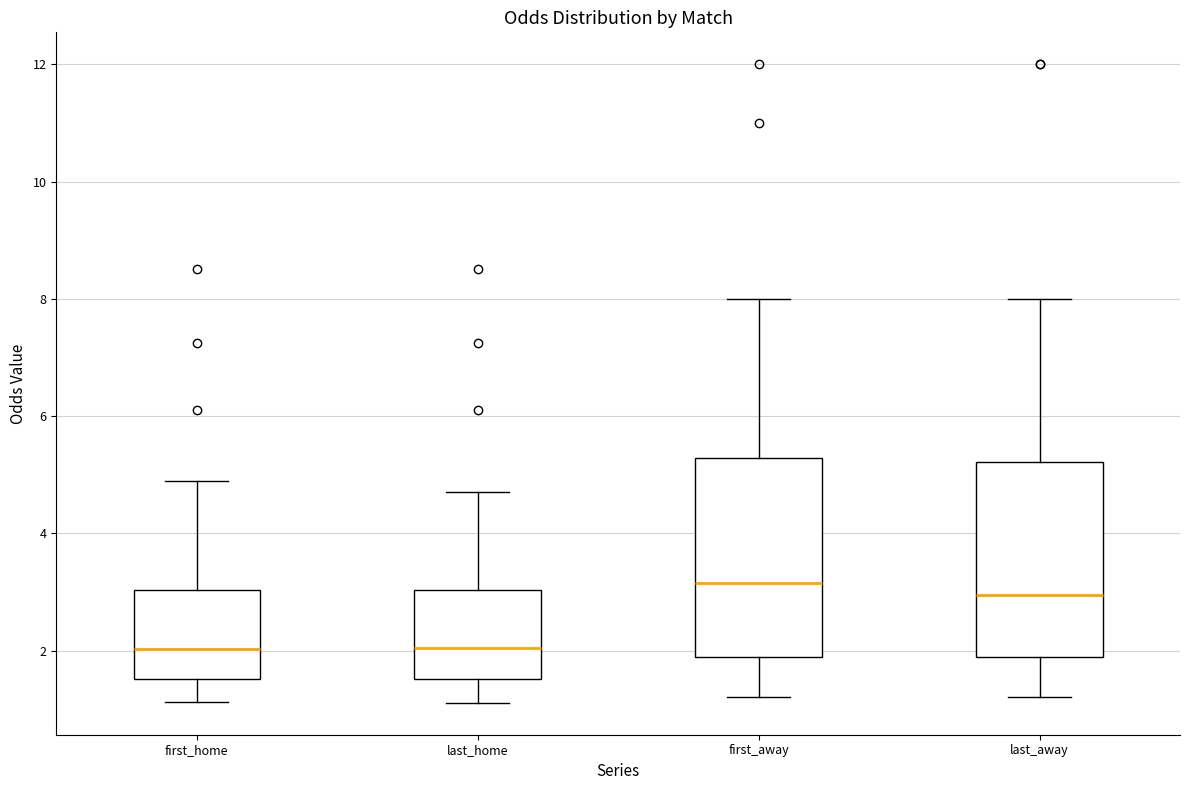

Reading left to right, transcribe this box plot: for each box, give where its median line is, the range the box spans, and where its two whiskers end, as read against the y-axis. The values are not printed on the chart, so give them approximately, as read against the axis.

first_home: median 2.0, box 1.6 to 3.0, whiskers 1.2 to 5.0
last_home: median 2.0, box 1.6 to 3.0, whiskers 1.2 to 4.8
first_away: median 3.2, box 1.8 to 5.2, whiskers 1.2 to 8.0
last_away: median 3.0, box 1.8 to 5.2, whiskers 1.2 to 8.0